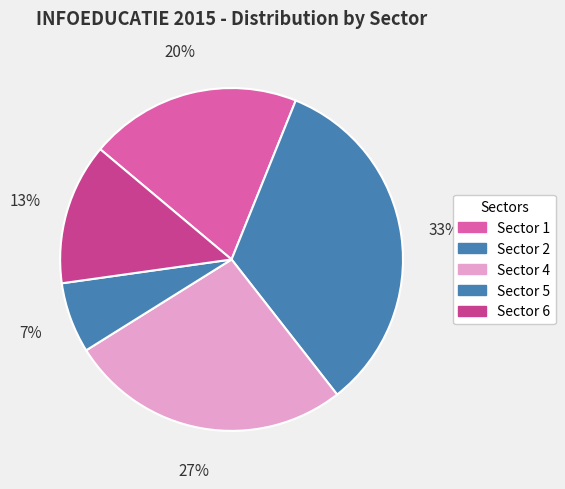

To the nearest percent, what percentage of the pie is Sector 1?

20%